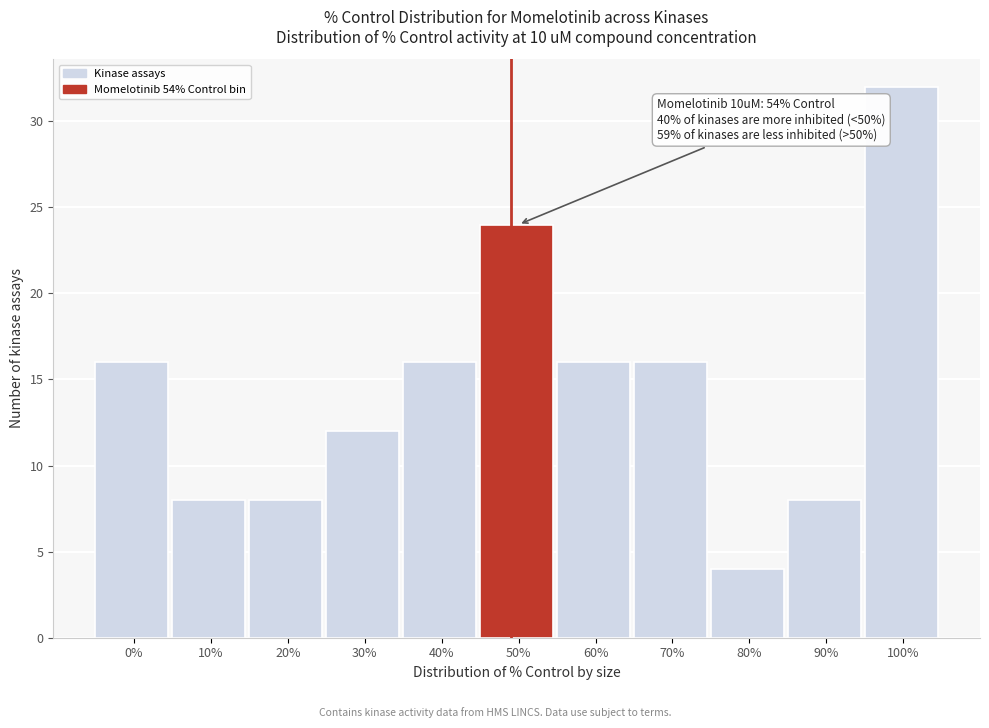

Reading left to right, extract all data points from this chart.

16	8	8	12	16	24	16	16	4	8	32